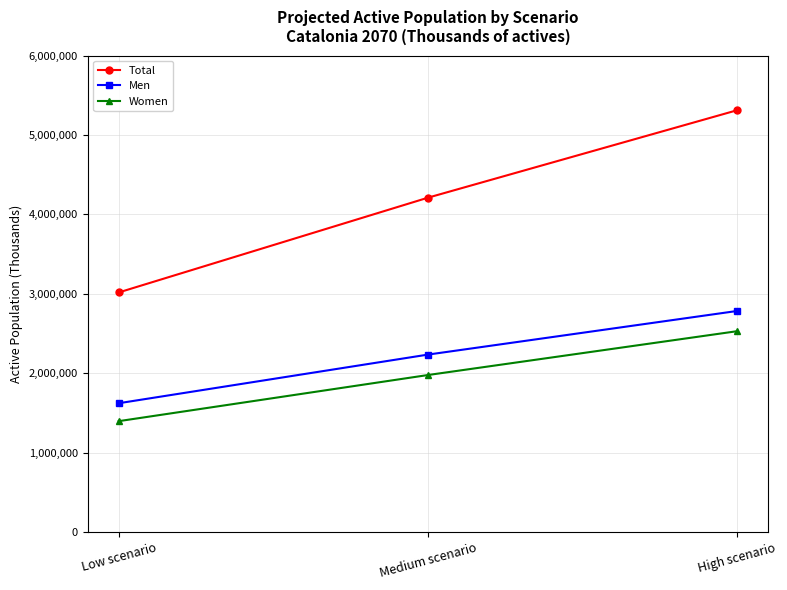

Between Low scenario and High scenario, which series saw the biggest shift?

Total